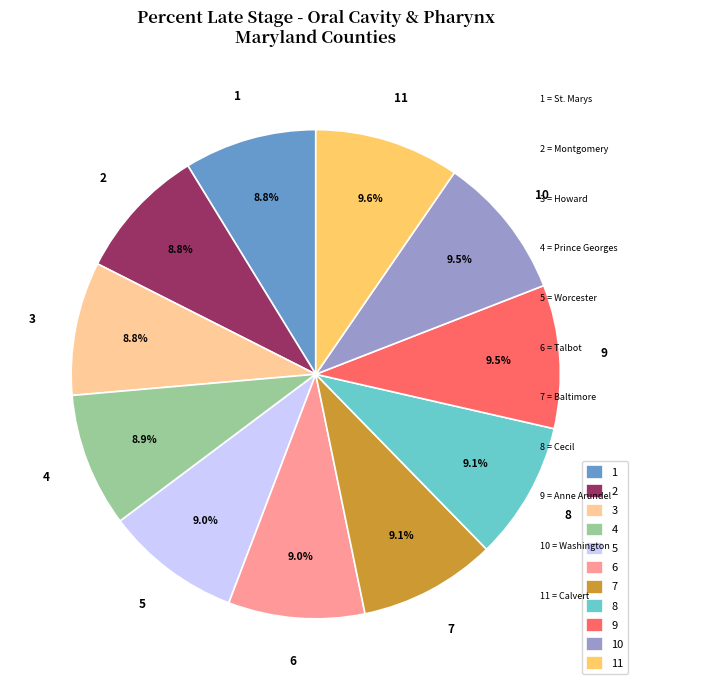

What is the ratio of the value at 5 to the value at 7?

1.0